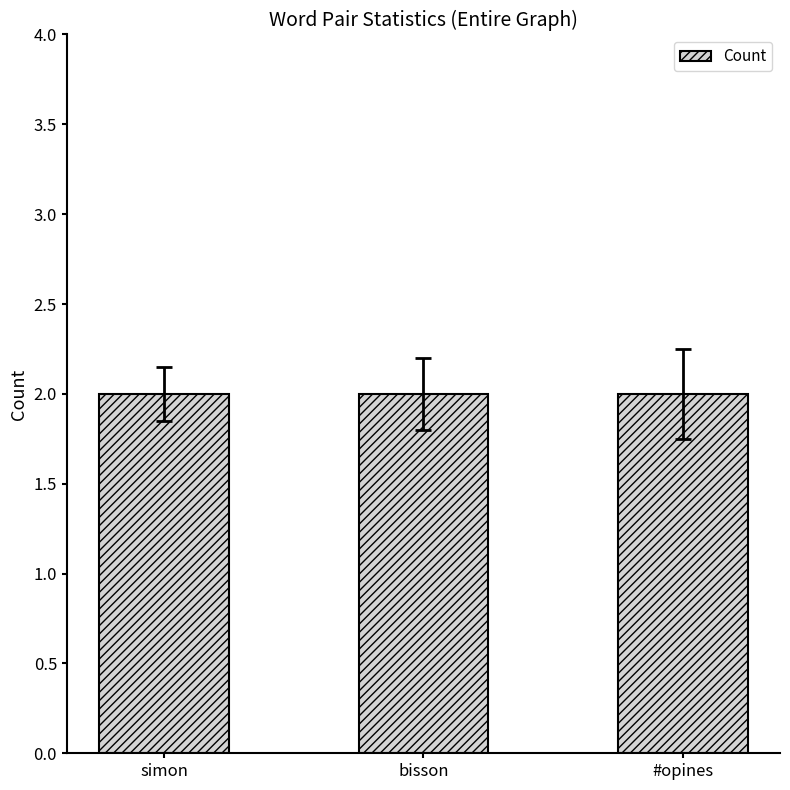

Read the Count value at #opines.

2.0